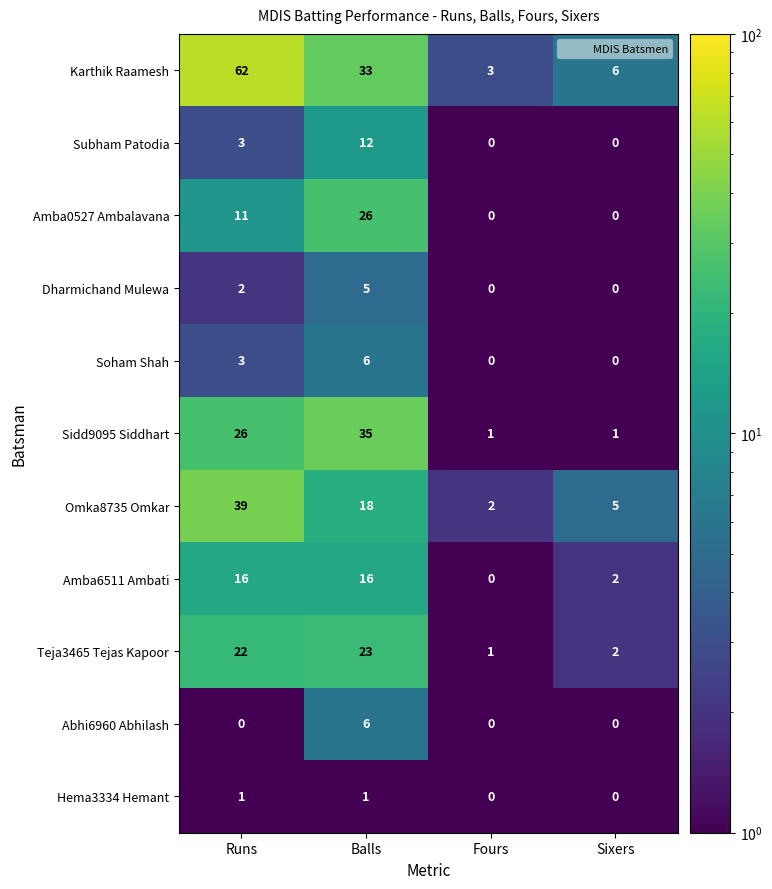

Which series changed the most between Runs and Fours?

Karthik Raamesh